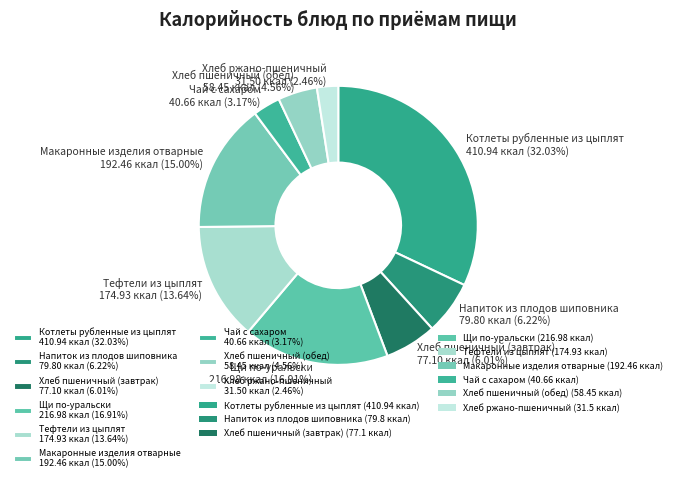

How many segments does this pie chart have?

9